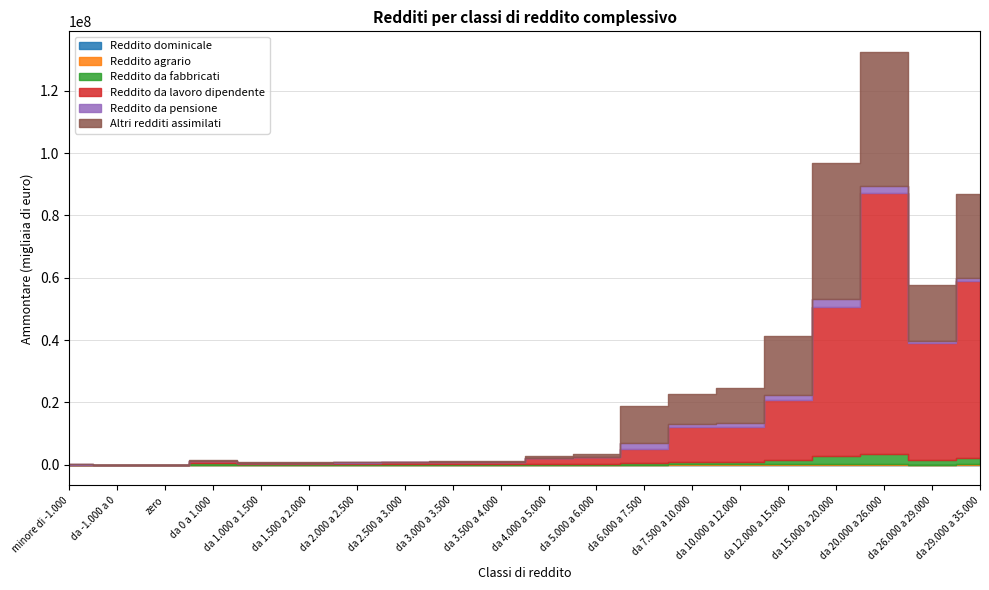

Which series has the largest total across all categories?

Reddito da lavoro dipendente